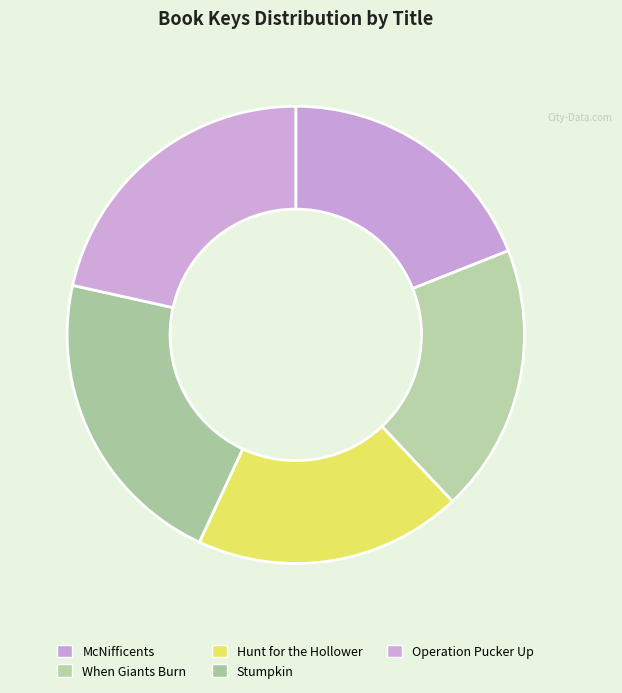

Is there a majority slice in this chart?

No